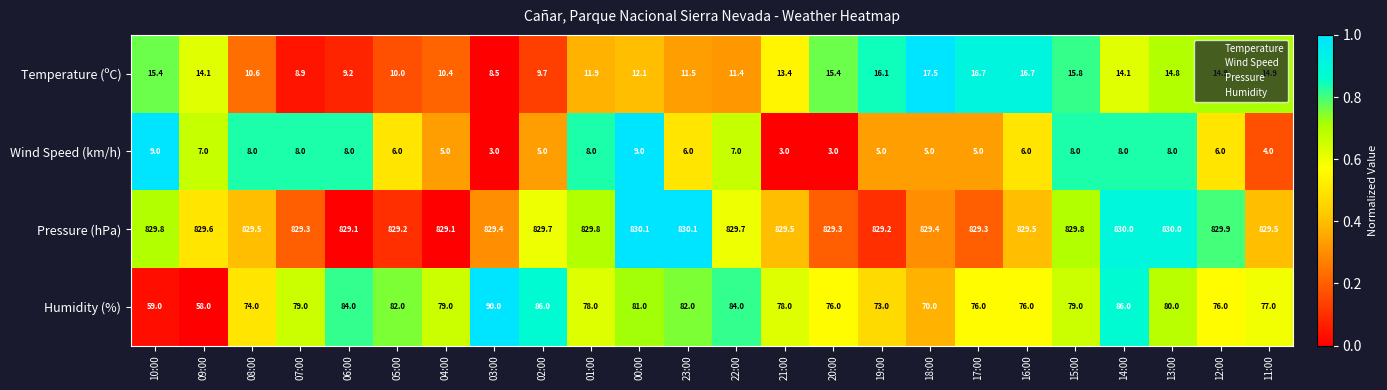

What is the difference between the Wind Speed (km/h) values at 02:00 and 03:00?

2.0